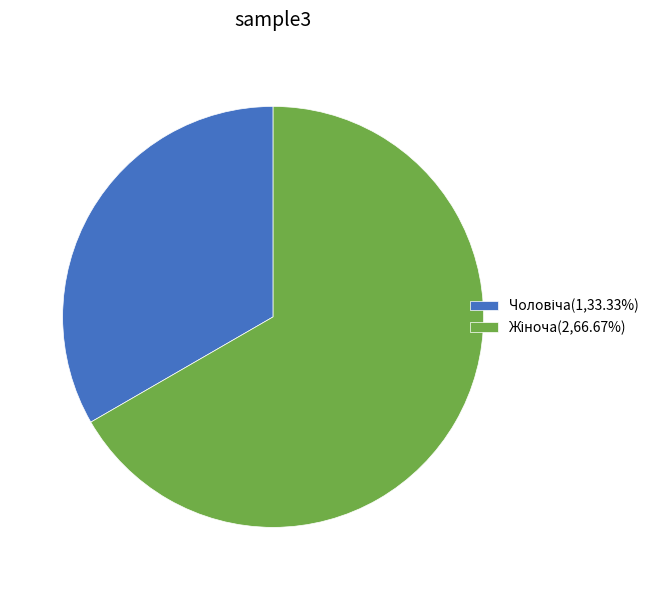

Is there any slice that represents more than half of the pie?

Yes